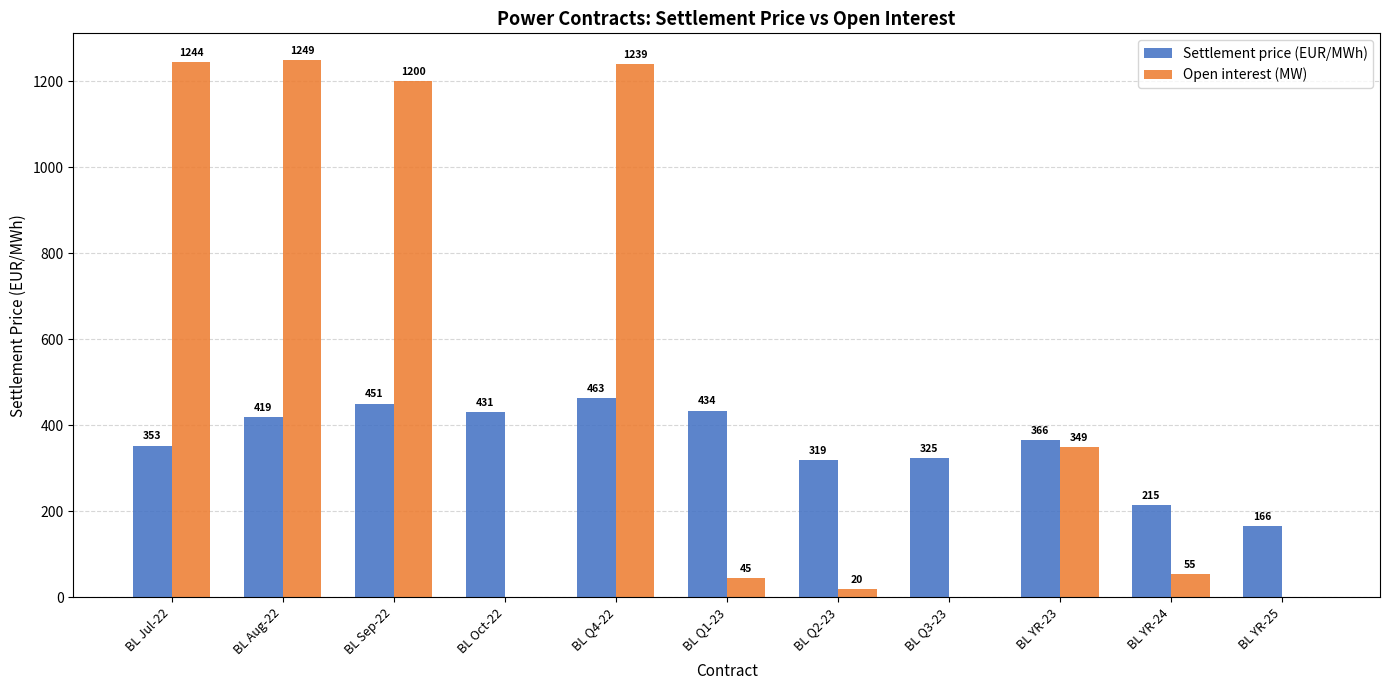

What is the sum of the Settlement price (EUR/MWh) values at BL Jul-22 and BL YR-25?

519.3